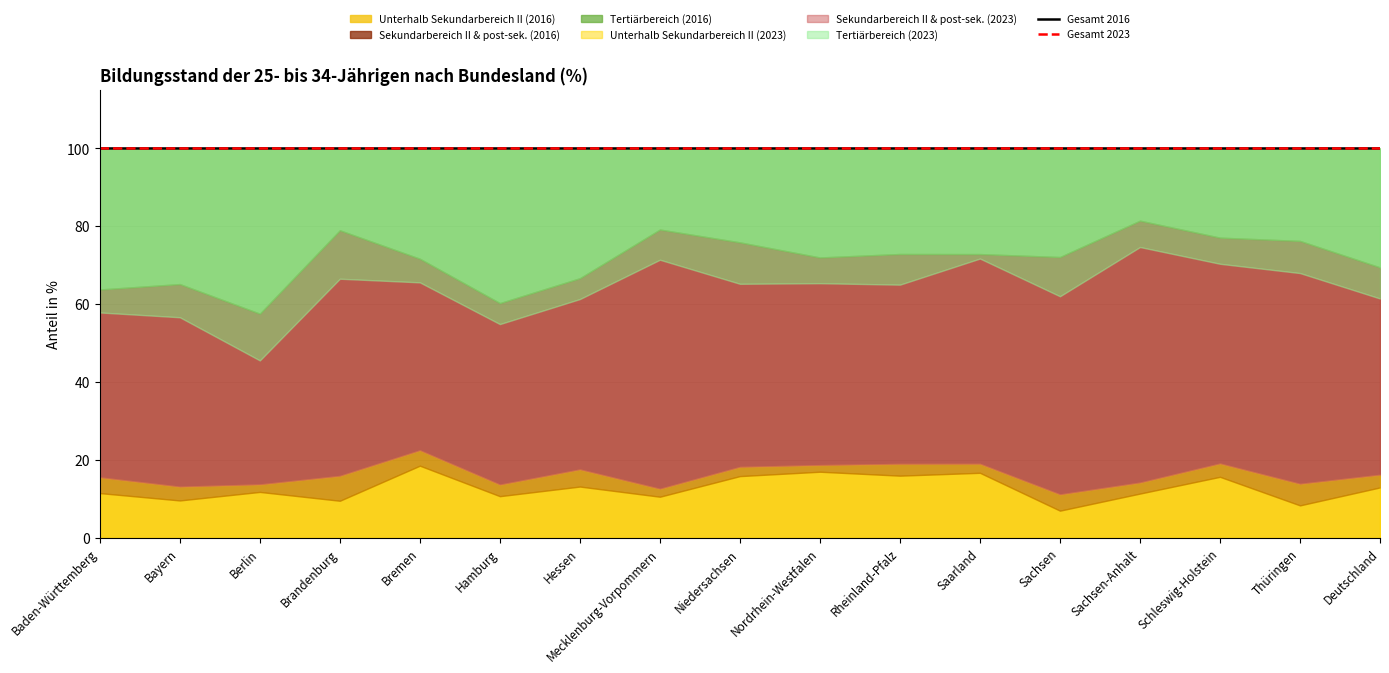

Is the value of Gesamt 2016 at Saarland greater than the value of Gesamt 2023 at Thüringen?

Yes